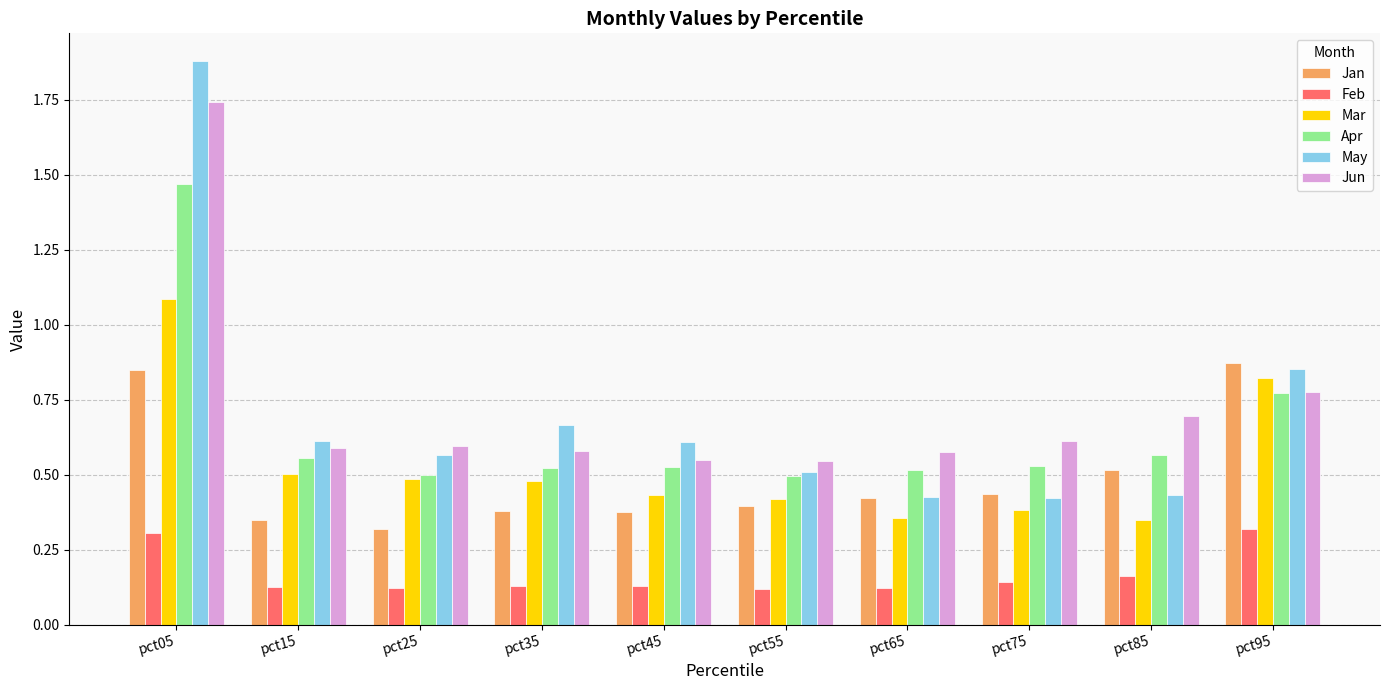

What is the sum of the Jun values at pct25 and pct85?

1.3